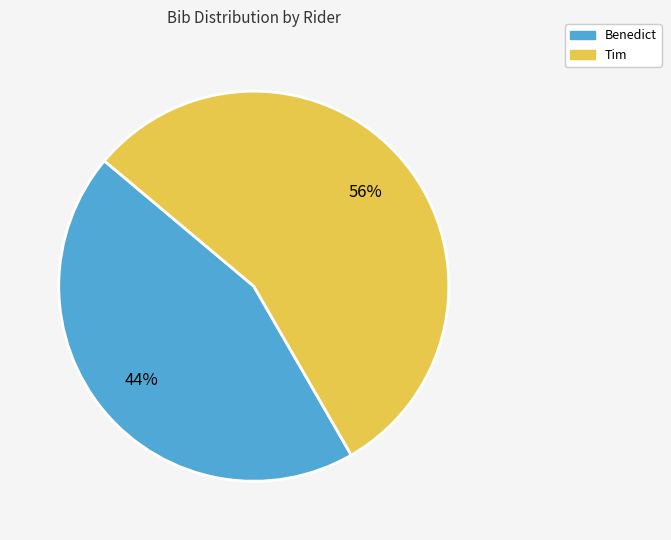

Do Benedict and Tim together represent more than half of the pie?

Yes